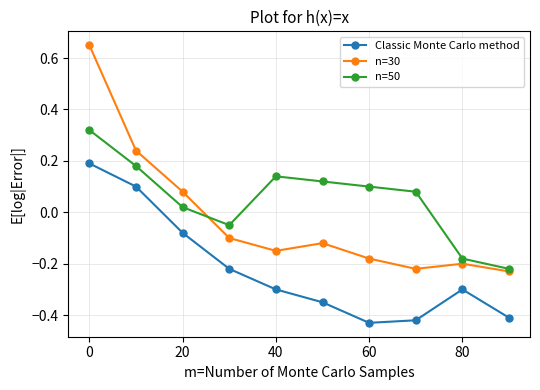

In Classic Monte Carlo method, how many points are lower than both neighbors (excluding endpoints)?

1